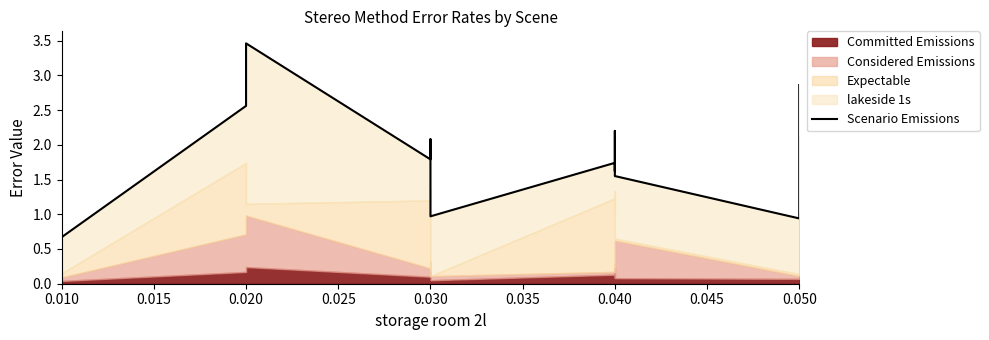

What is the minimum value shown in the chart?

0.7